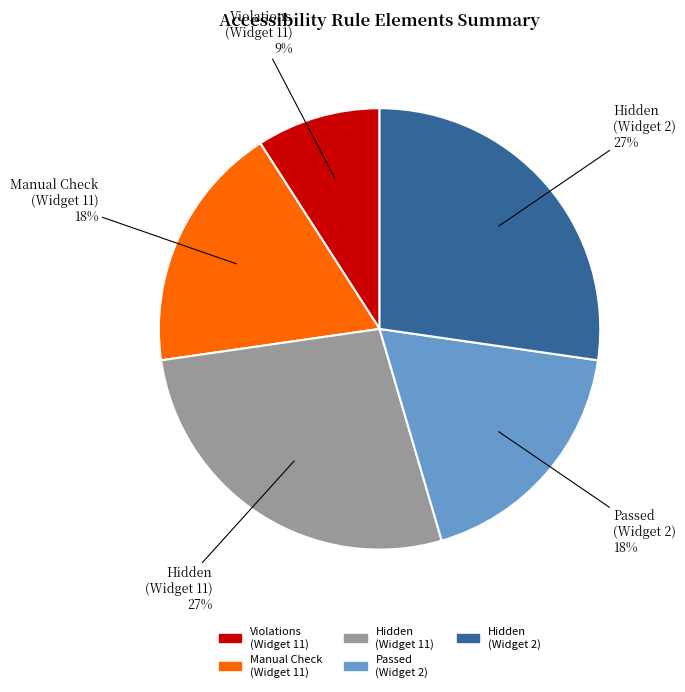

Is there any slice that represents more than half of the pie?

No